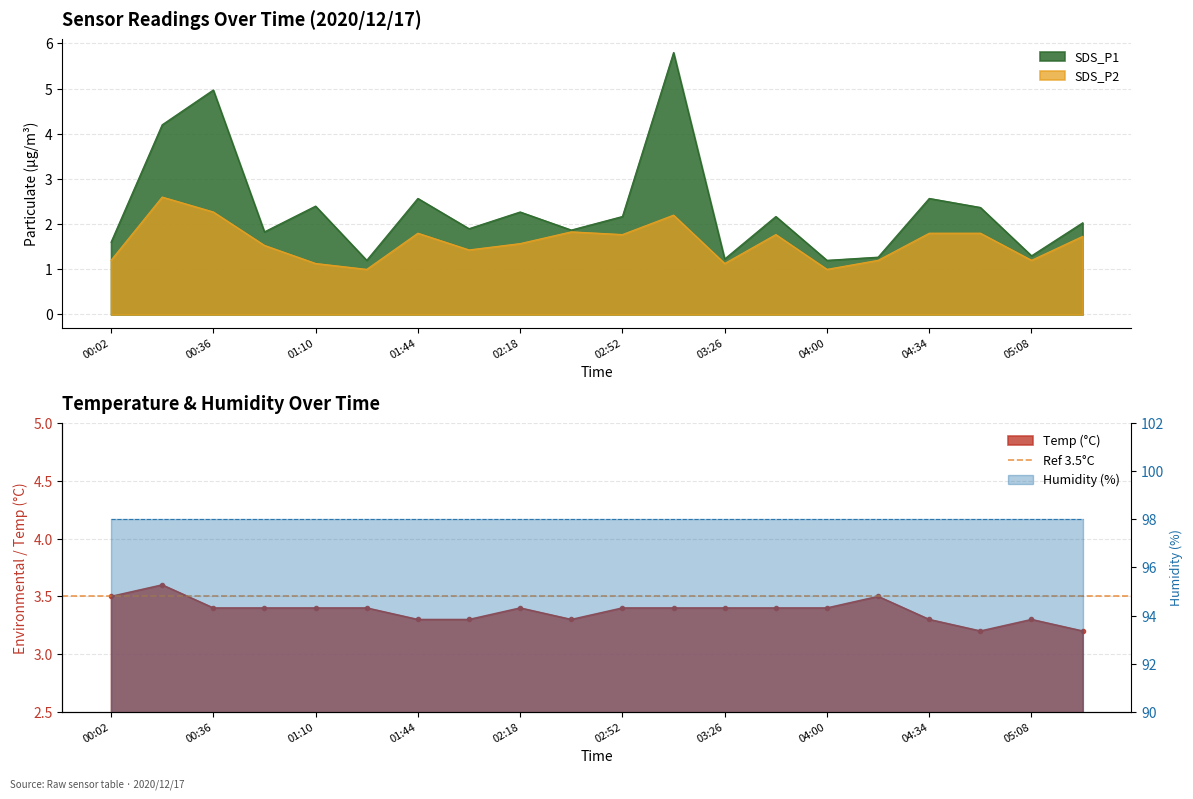

The value of SDS_P1 at 00:36 is 7.9. True or false?

False